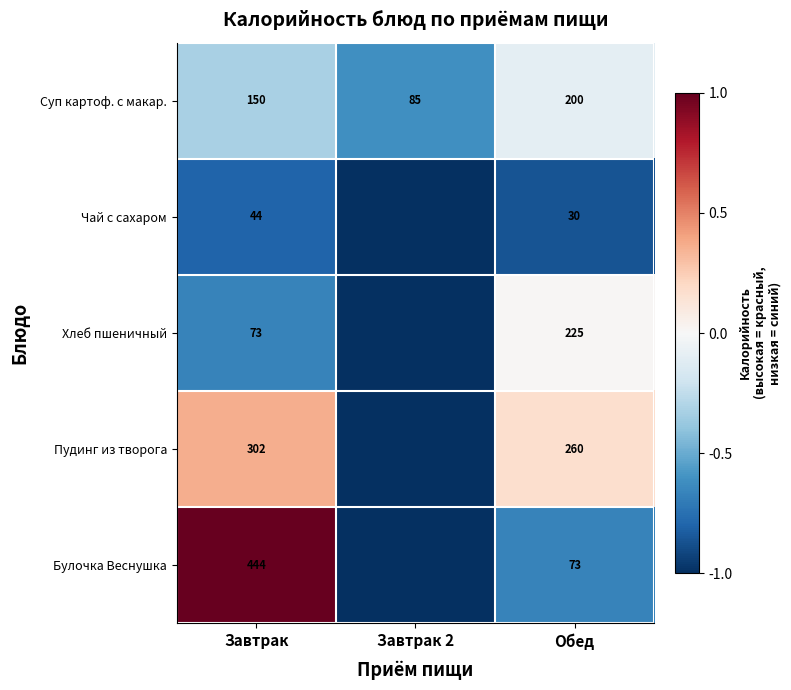

True or false: Чай с сахаром has a value of -1.5 at Обед.

False